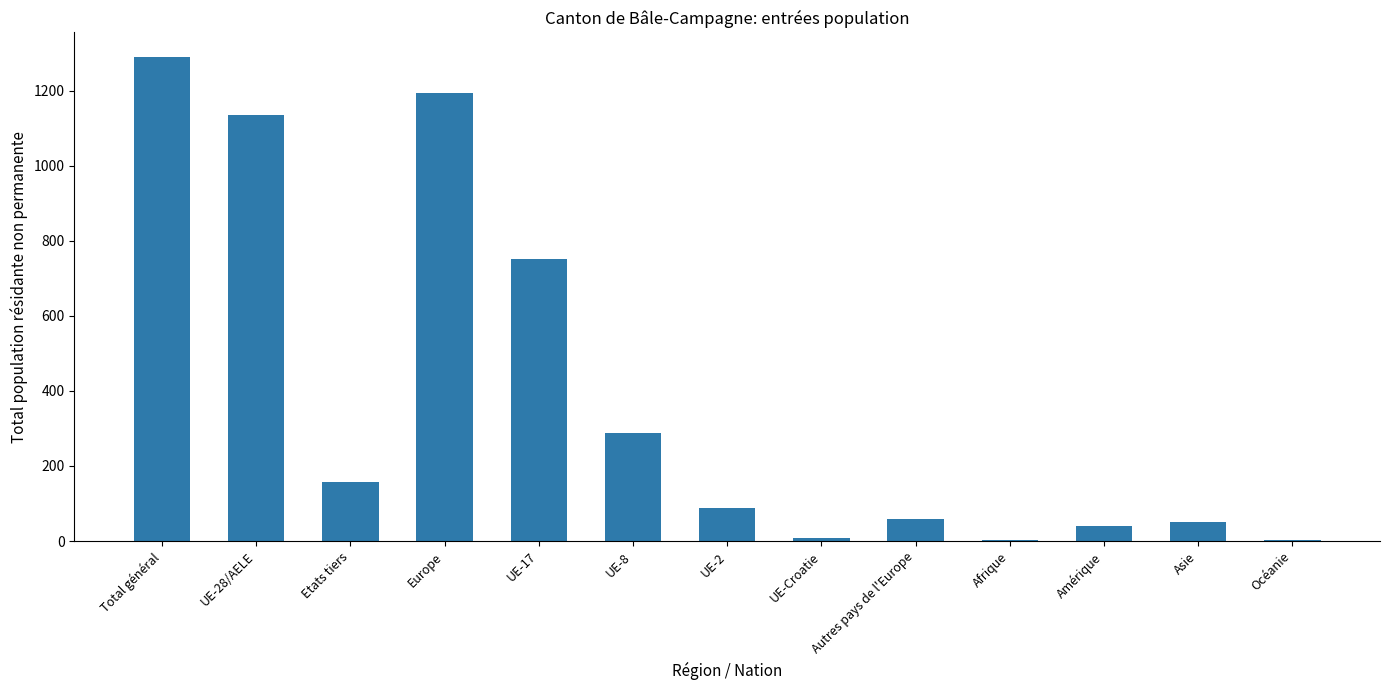

What is the greatest value displayed?

1291